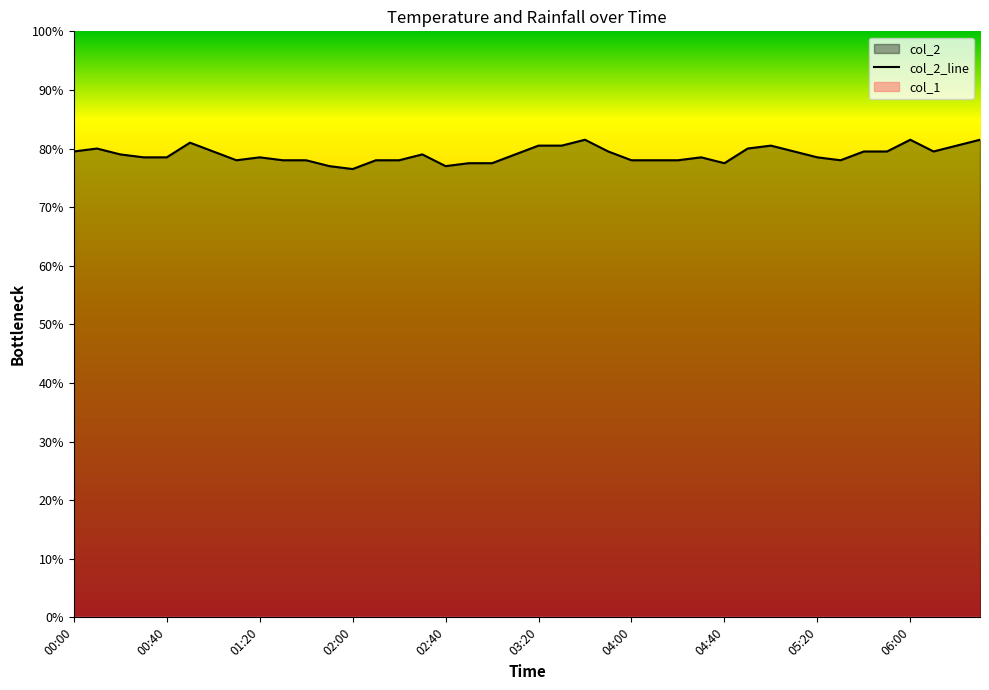

List the labels in order of value, largest first.

03:40, 06:00, 06:30, 00:50, 03:20, 03:30, 05:00, 06:20, 00:10, 04:50, 00:00, 01:00, 03:50, 05:10, 05:40, 05:50, 06:10, 00:20, 02:30, 03:10, 00:30, 00:40, 01:20, 04:30, 05:20, 01:10, 01:30, 01:40, 02:10, 02:20, 04:00, 04:10, 04:20, 05:30, 02:50, 03:00, 04:40, 01:50, 02:40, 02:00